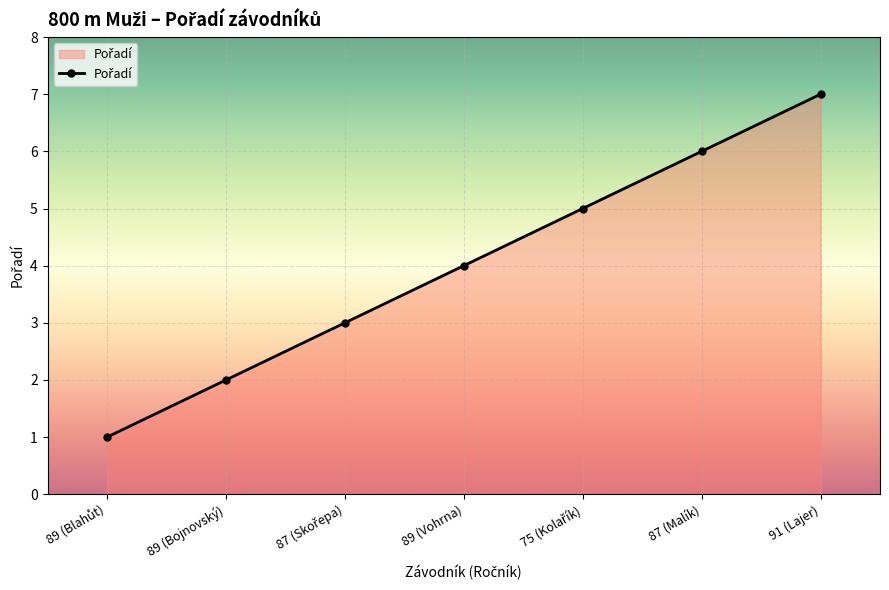

The chart shows a value of 3 at 89 (Vohrna). True or false?

False